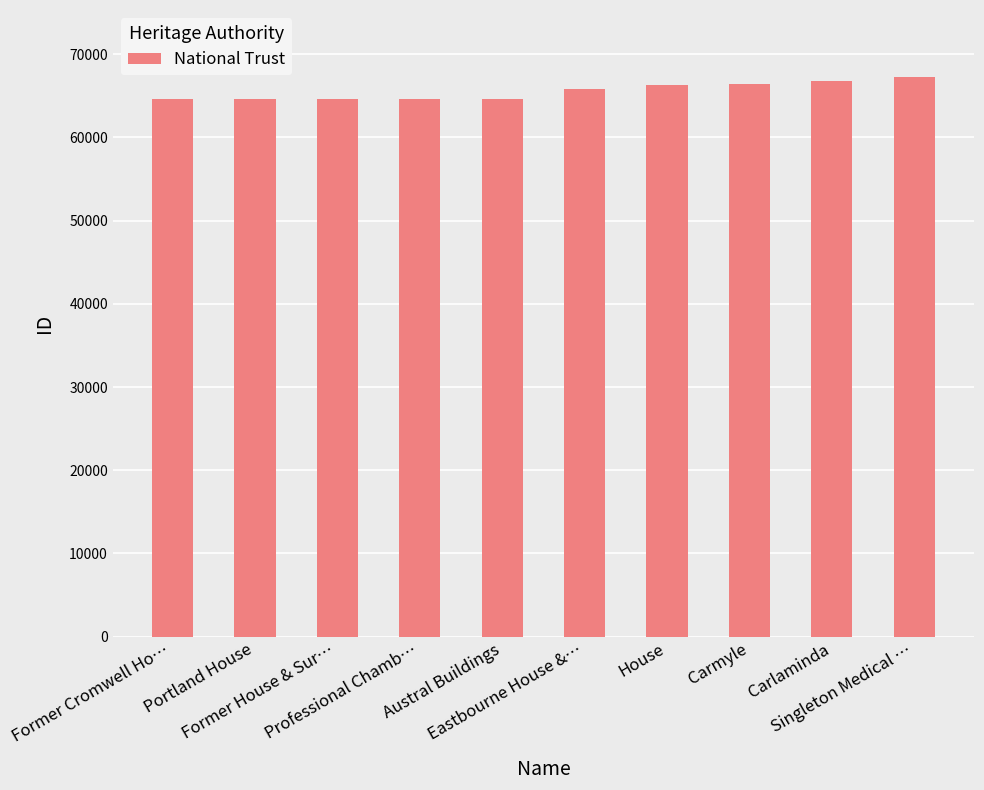

What is the value of the 3rd bar from the left?

64644